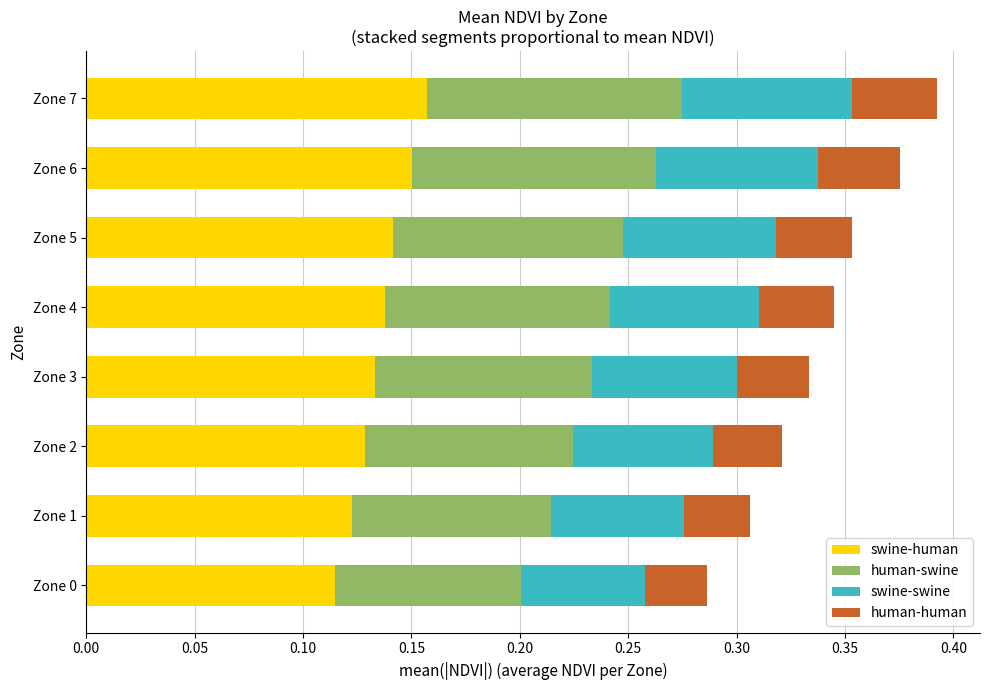

Count the swine-human values in the range 0 to 1.

8